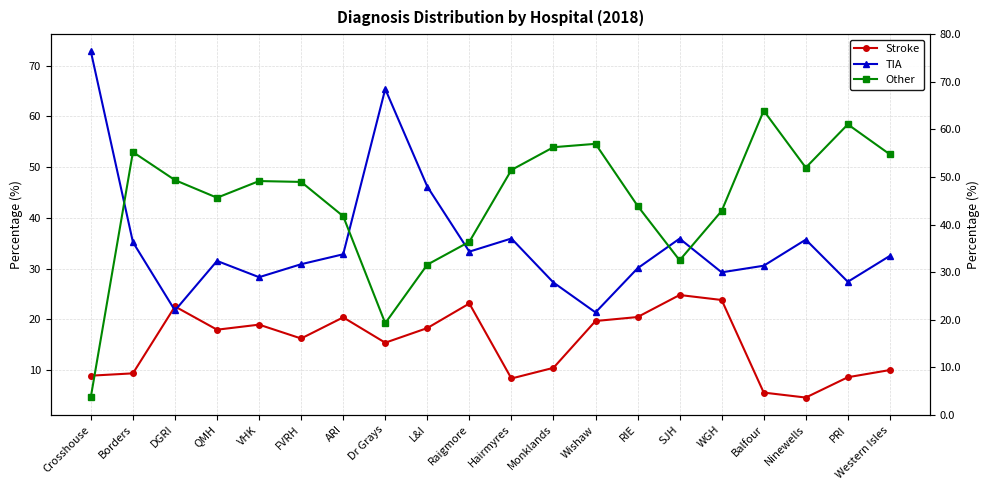

What is the difference between the highest and lowest values at L&I?

27.9